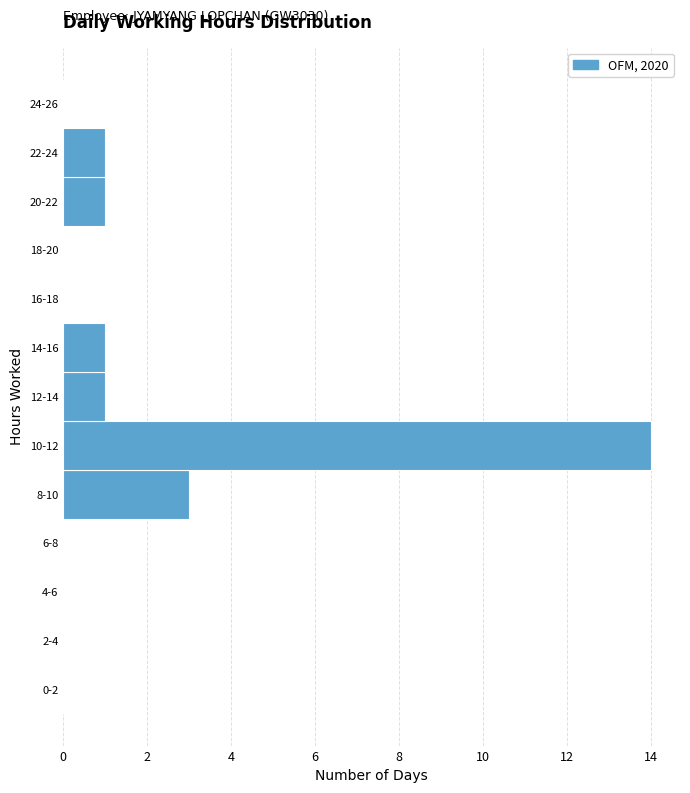

Reading bottom to top, extract all data points from this chart.

0-2=0	2-4=0	4-6=0	6-8=0	8-10=3	10-12=14	12-14=1	14-16=1	16-18=0	18-20=0	20-22=1	22-24=1	24-26=0